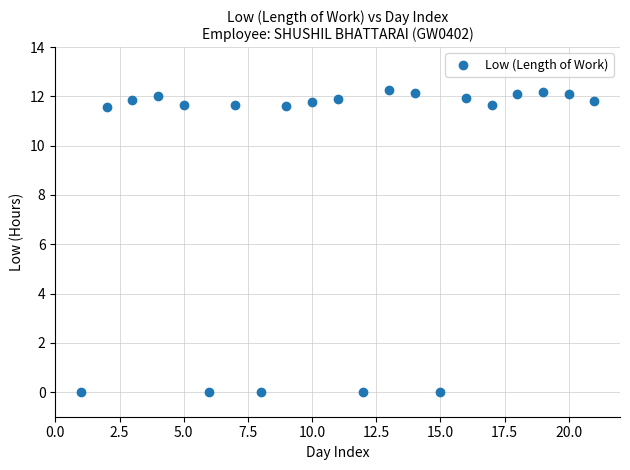

What is the range of Y values (max minus min)?

12.3